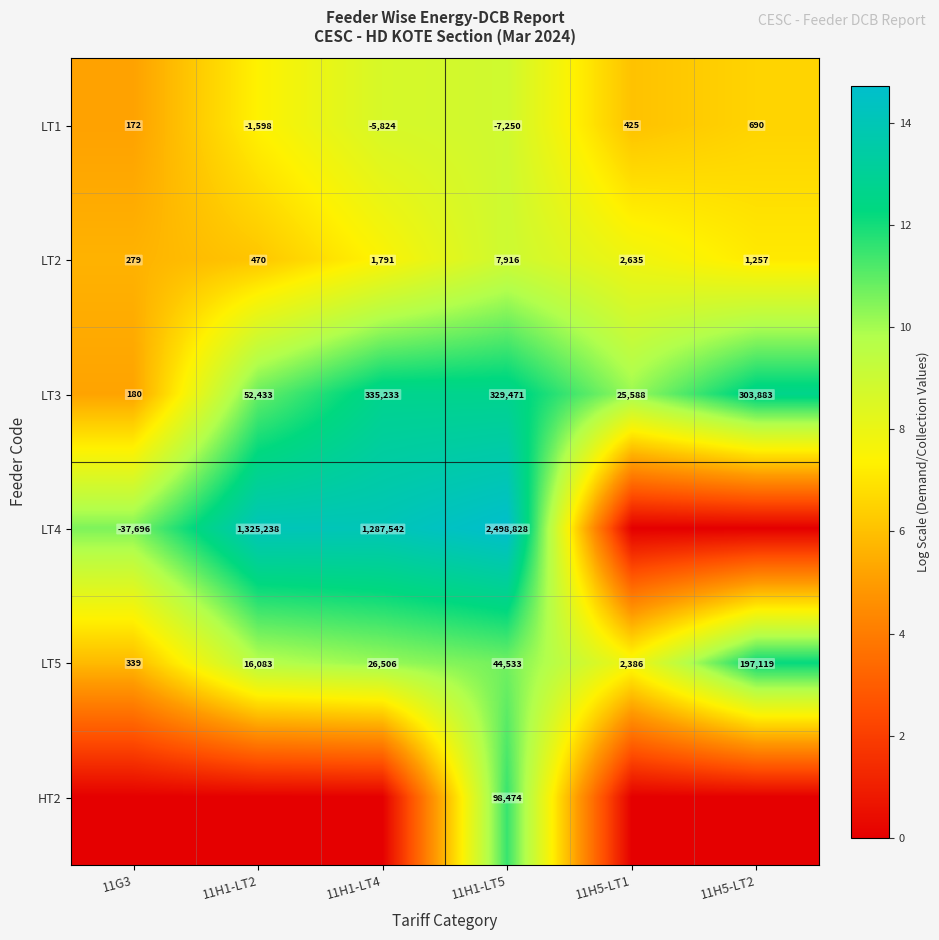

What is the total value across all series at 11H1-LT5?

2971972